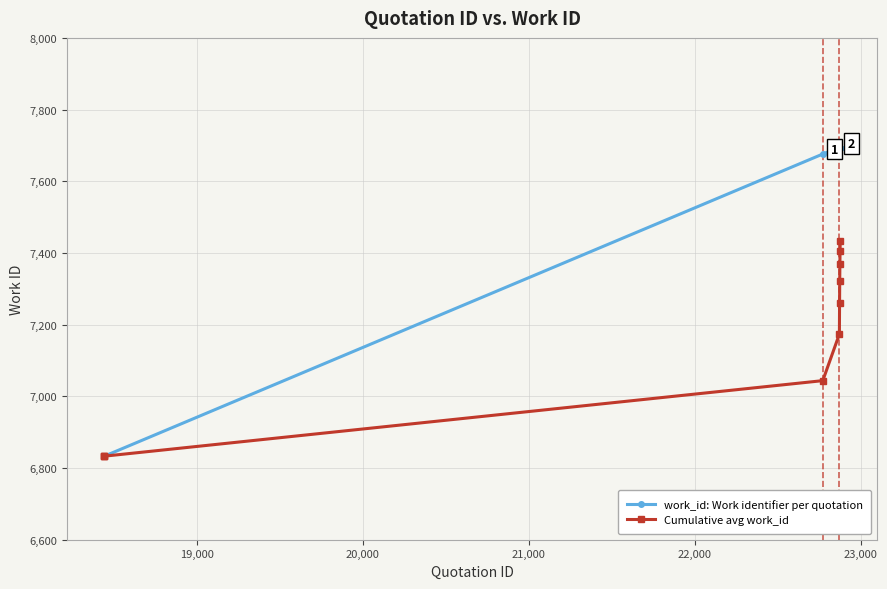

What is the minimum value shown in the chart?

6833.0